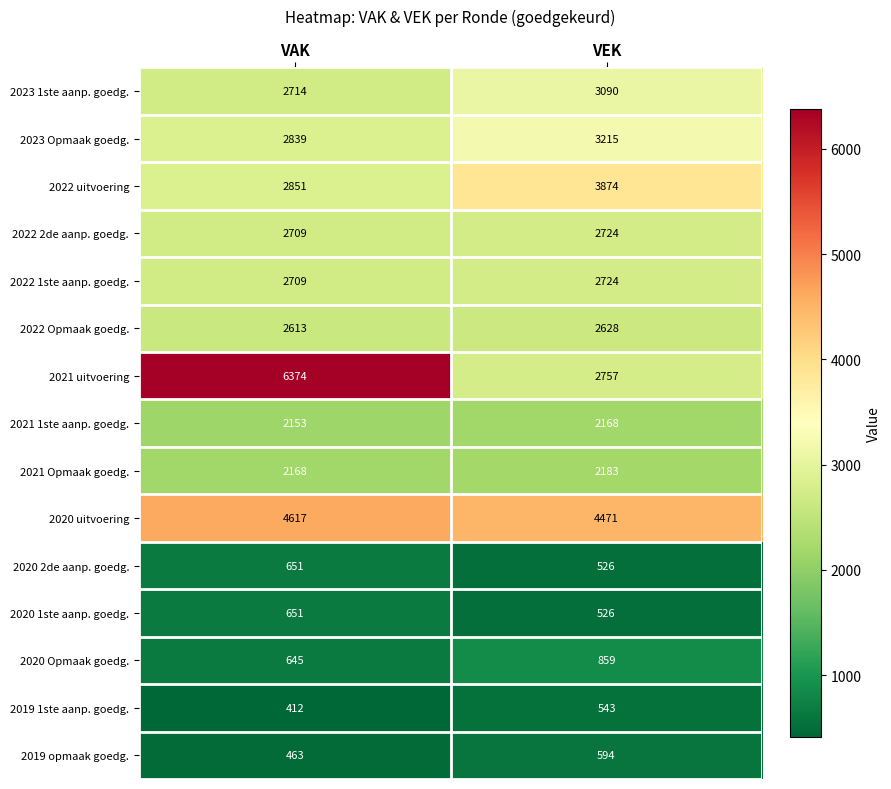

Which series has the largest range (max minus min)?

2021 uitvoering